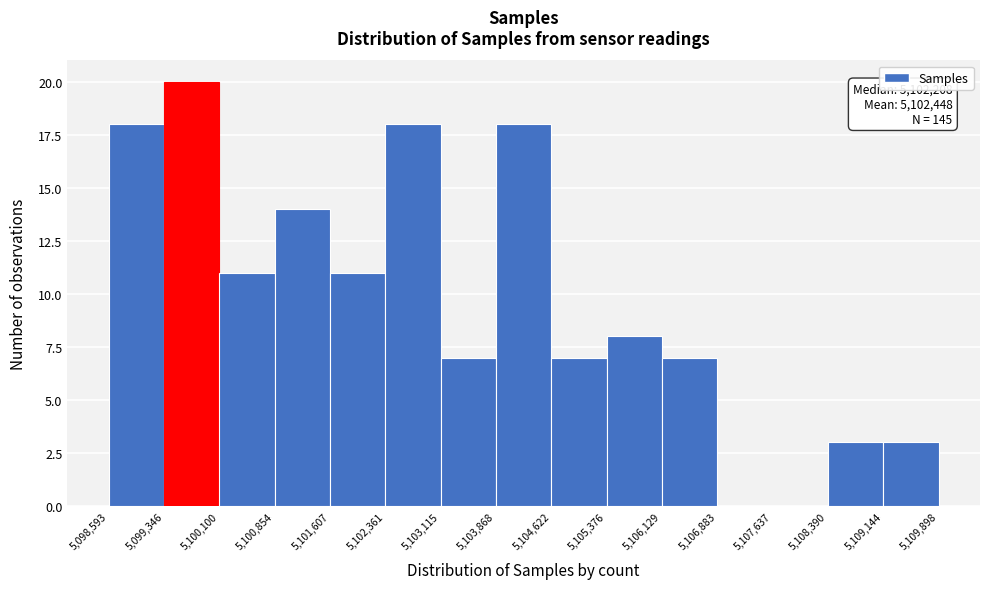

Which range on the x-axis has the tallest bar?

5,099,346 to 5,100,100